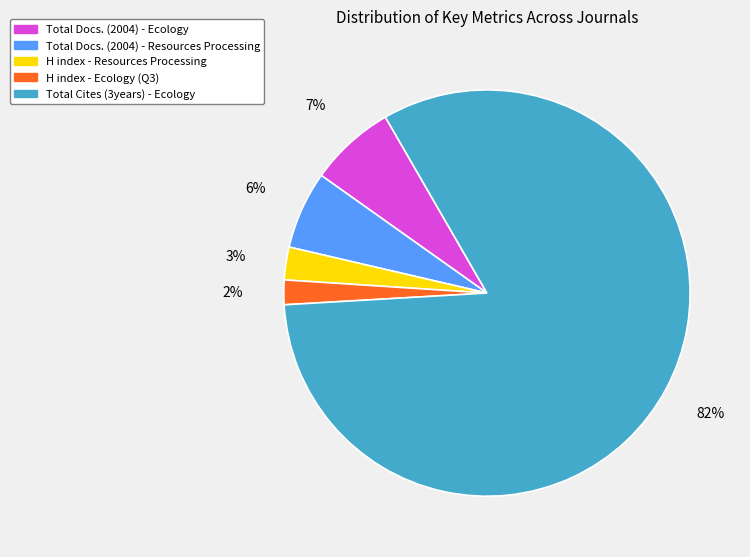

To the nearest percent, what percentage of the pie is H index - Resources Processing?

3%